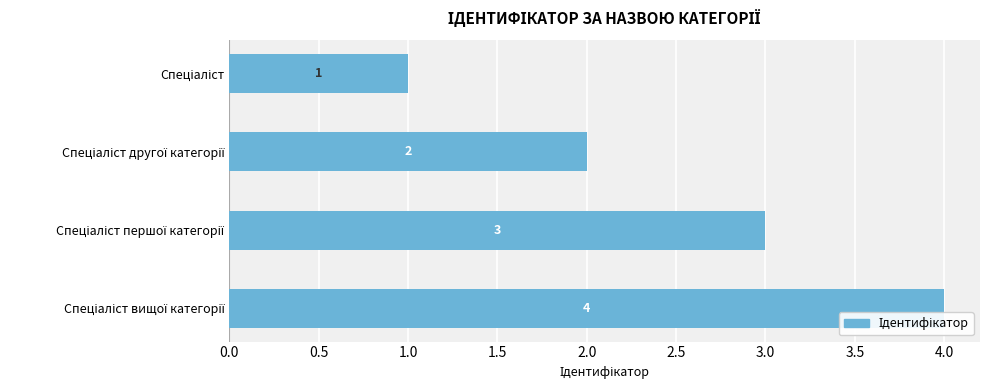

How many bars are there in total?

4